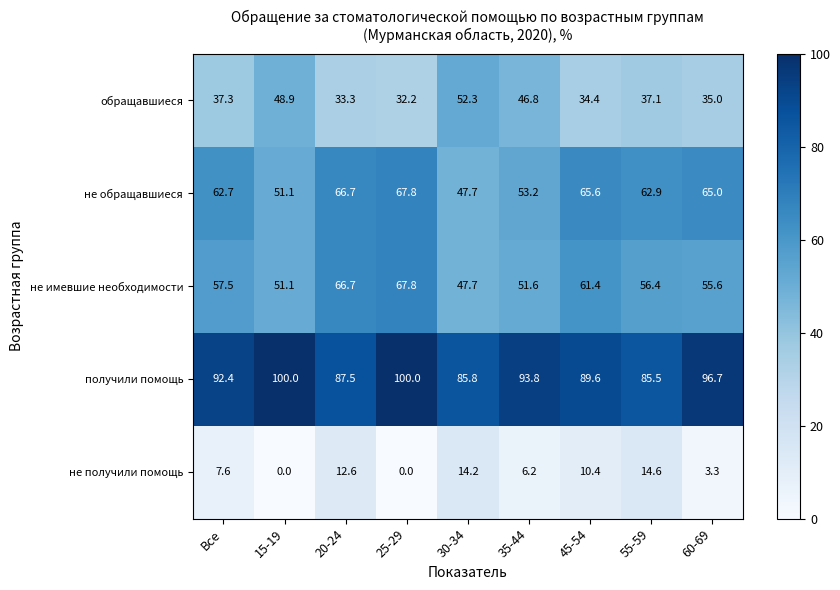

Where does the обращавшиеся series first go above 37?

Все